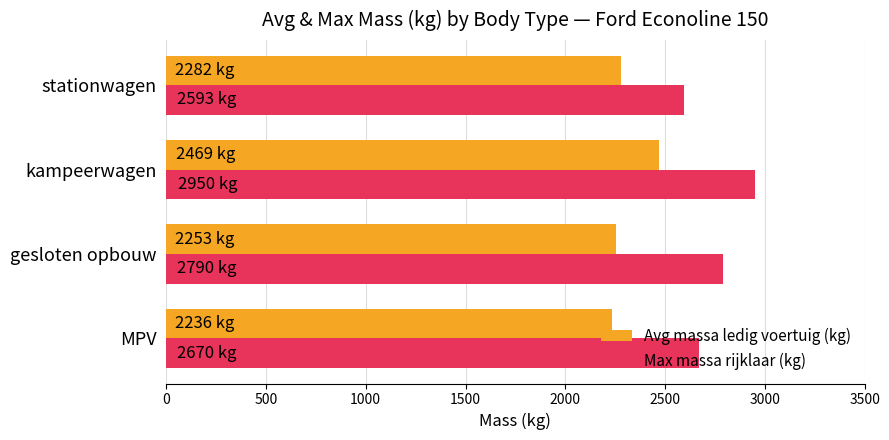

List the series in order of their overall mean, lowest first.

Avg massa ledig voertuig (kg), Max massa rijklaar (kg)